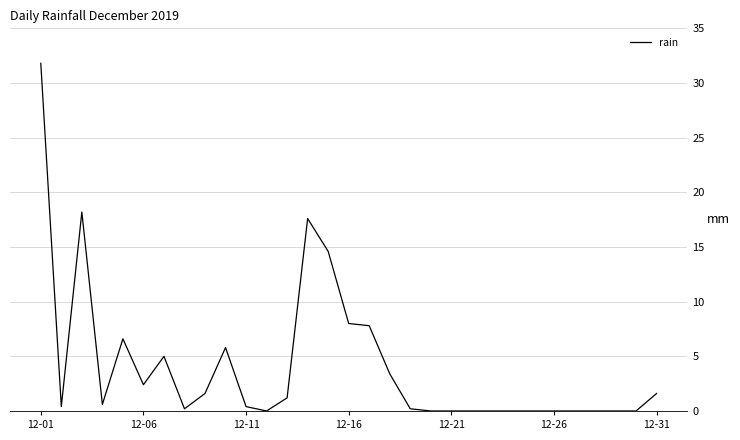

What is the greatest value displayed?

31.8